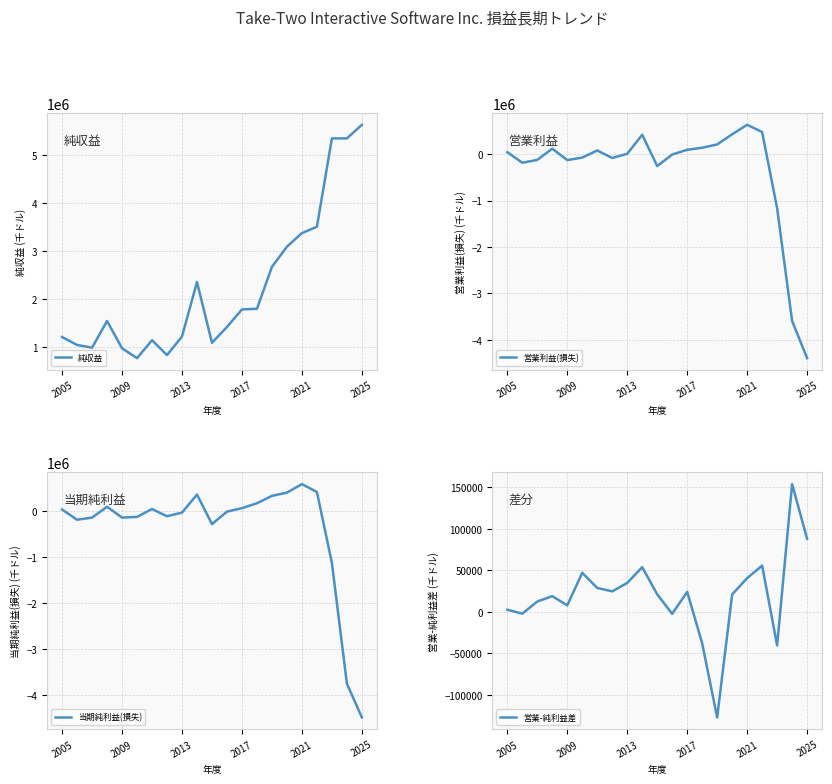

How many data points in 営業-純利益差 are above 21007?

10